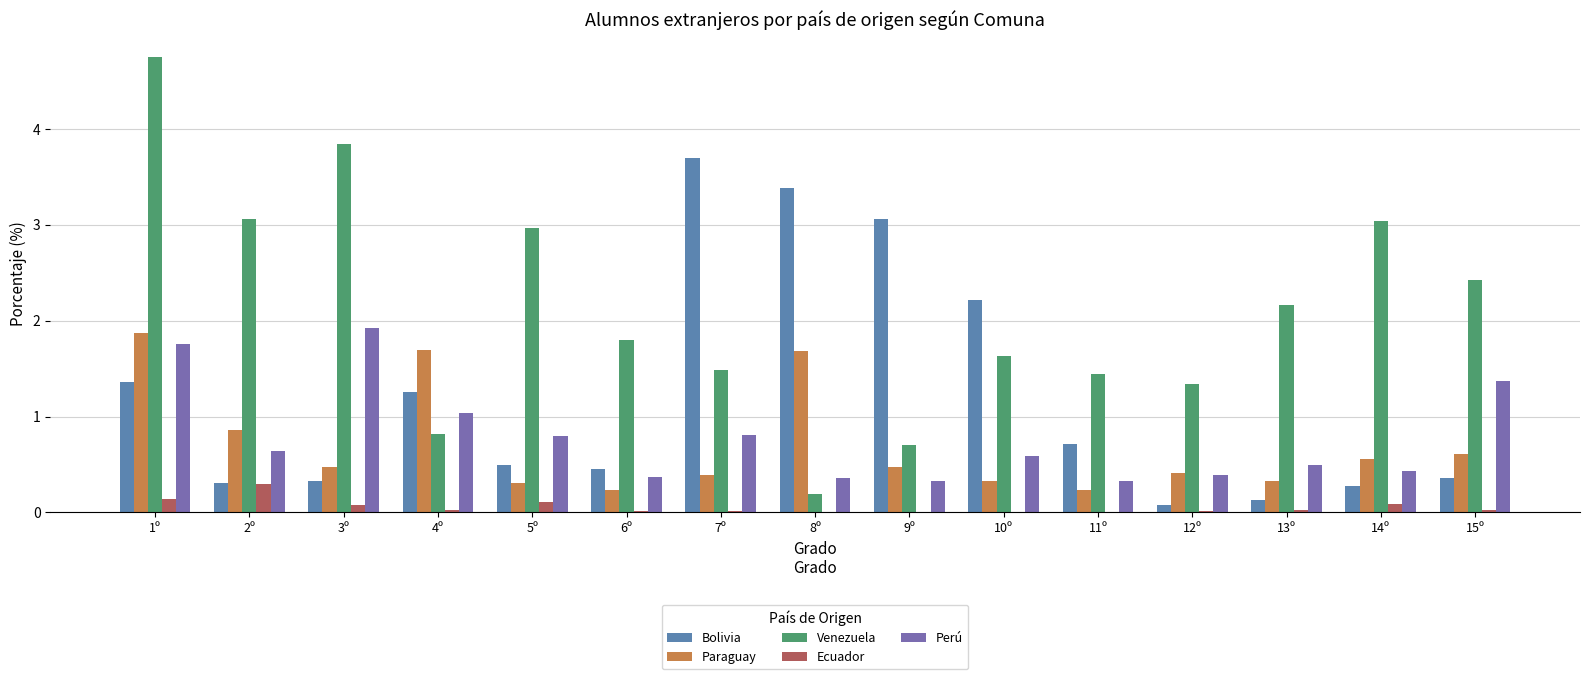

Where does the Venezuela series first go above 1?

1º